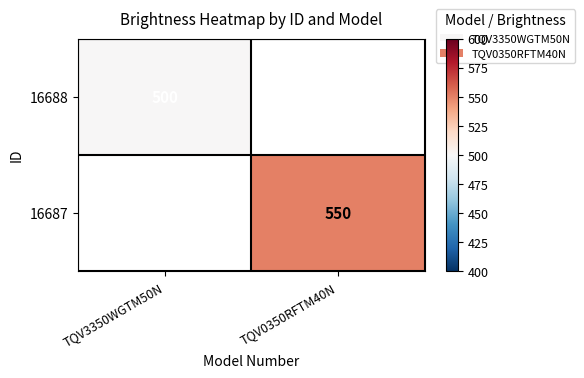

What is the greatest value displayed?

550.0